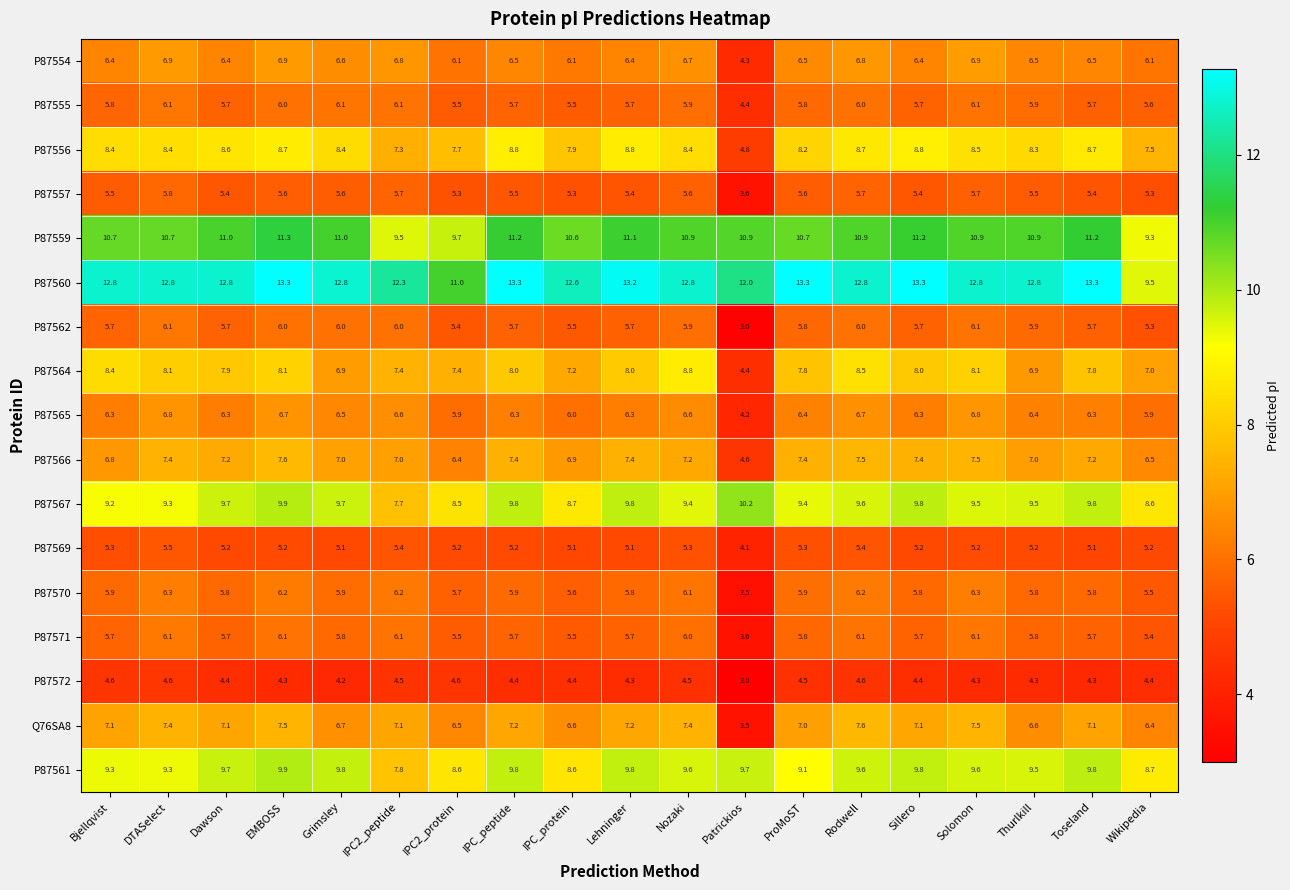

How many categories are shown in the chart?

19